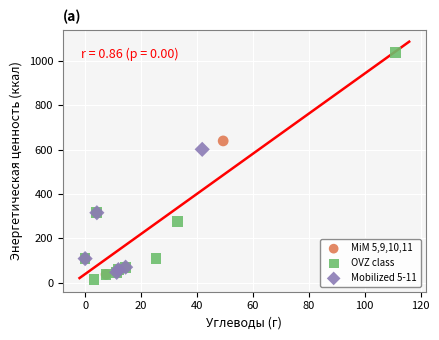

Which series reaches the maximum Y coordinate?

OVZ class